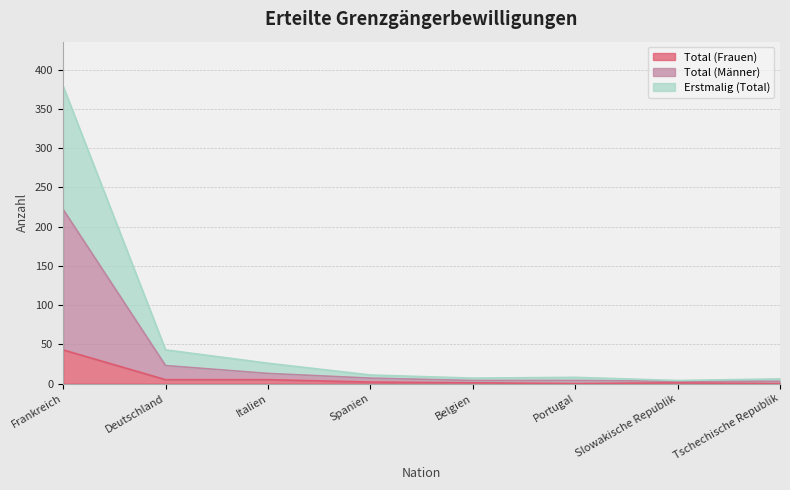

Is it true that Erstmalig (Total) equals 16 at Italien?

False